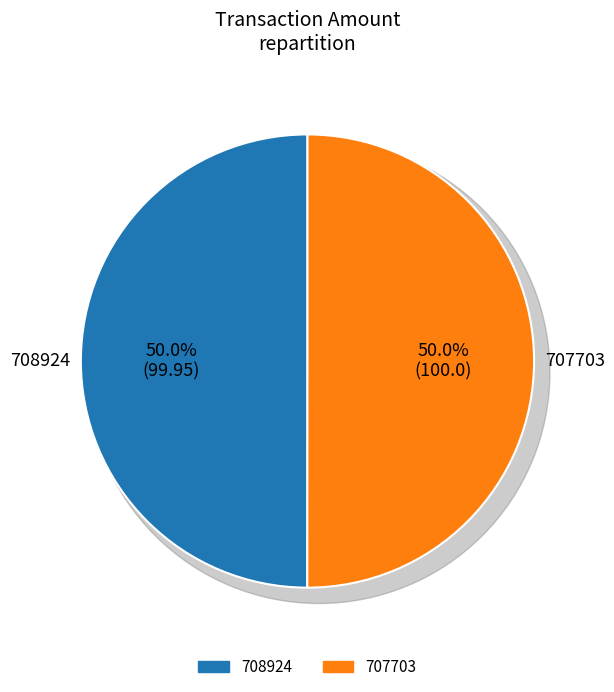

How many slices are in this pie chart?

2